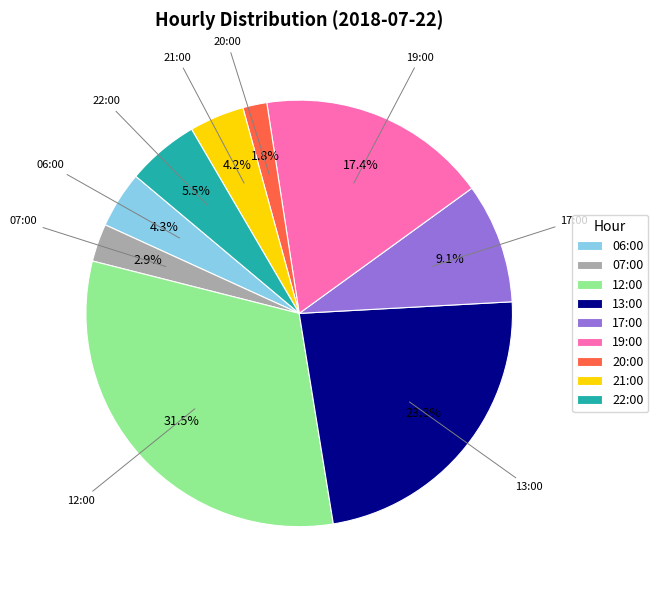

What percentage is the 19:00 slice, to the nearest percent?

17%